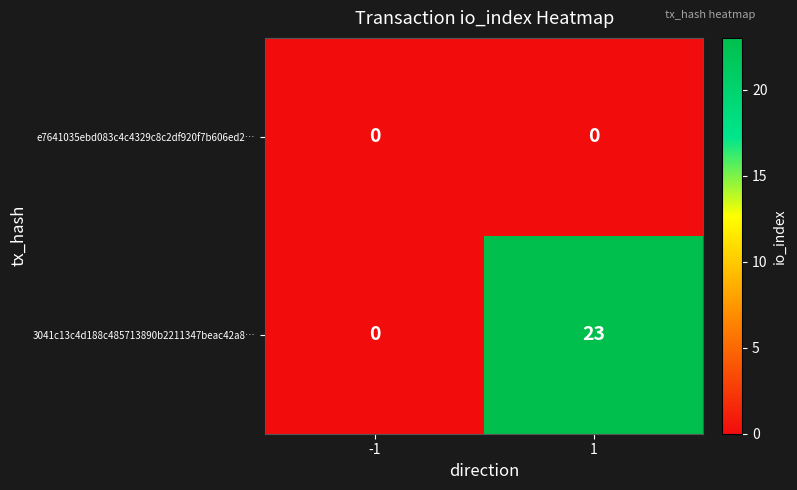

List the series in order of their overall mean, highest first.

3041c13c4d188c485713890b2211347beac42a8…, e7641035ebd083c4c4329c8c2df920f7b606ed2…